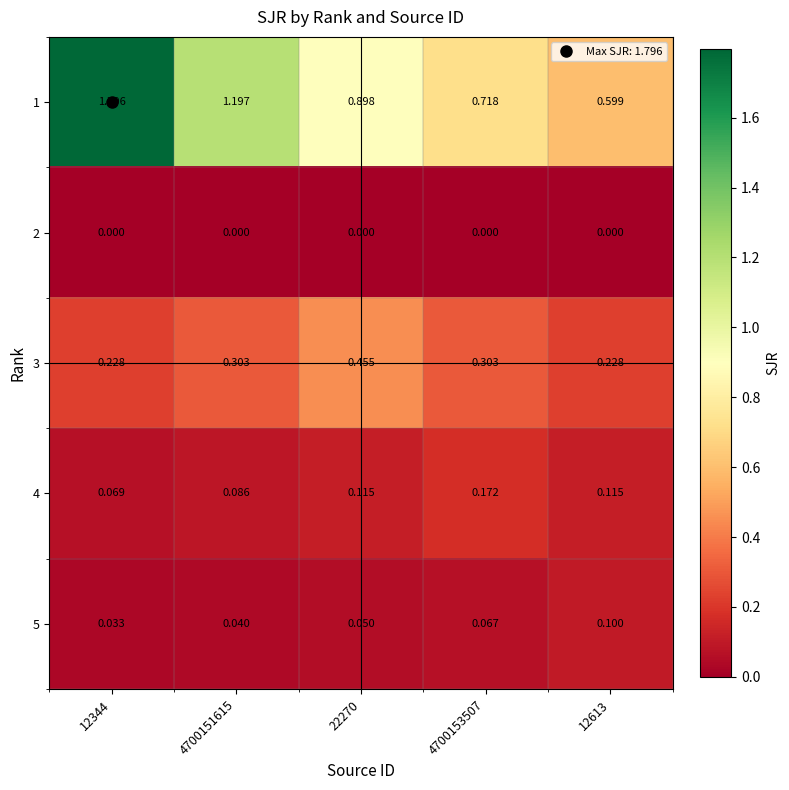

How many data points does each series have?

5